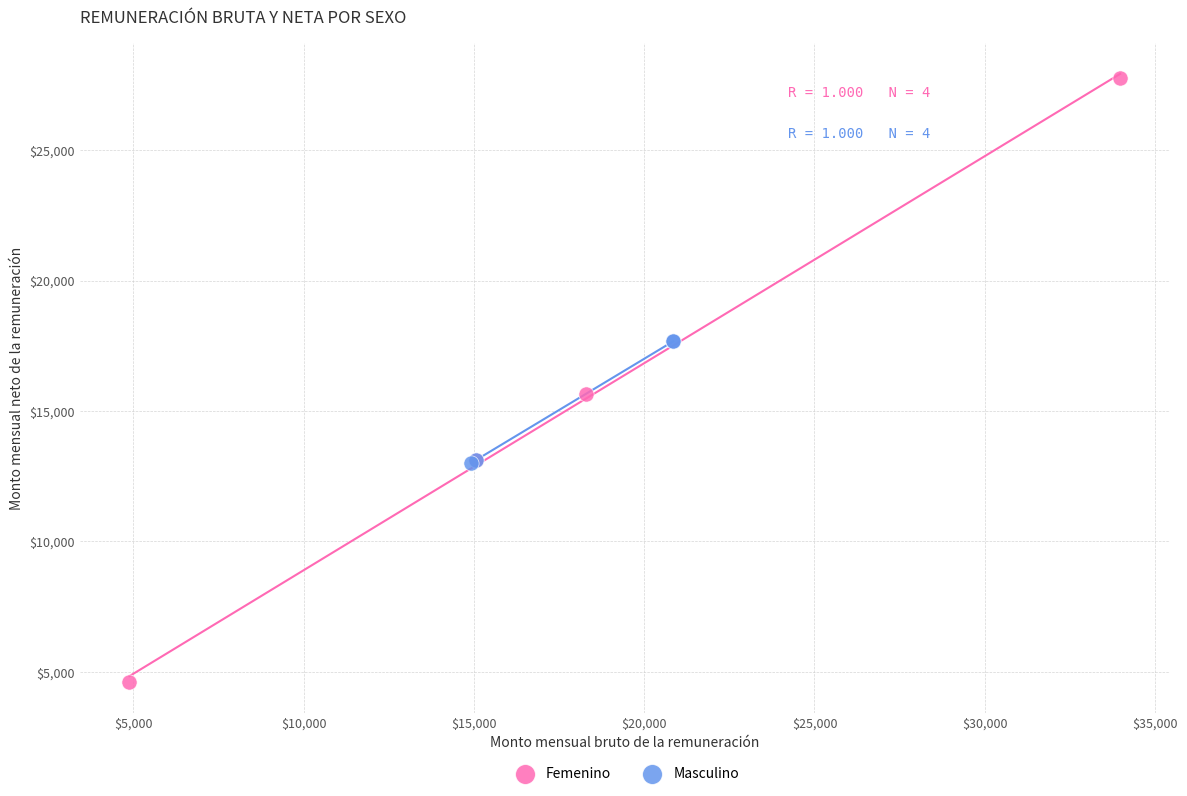

Which series contains the highest Y value?

Femenino